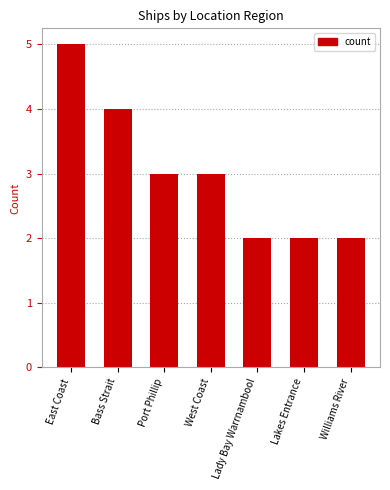

What is the sum of all values?

21